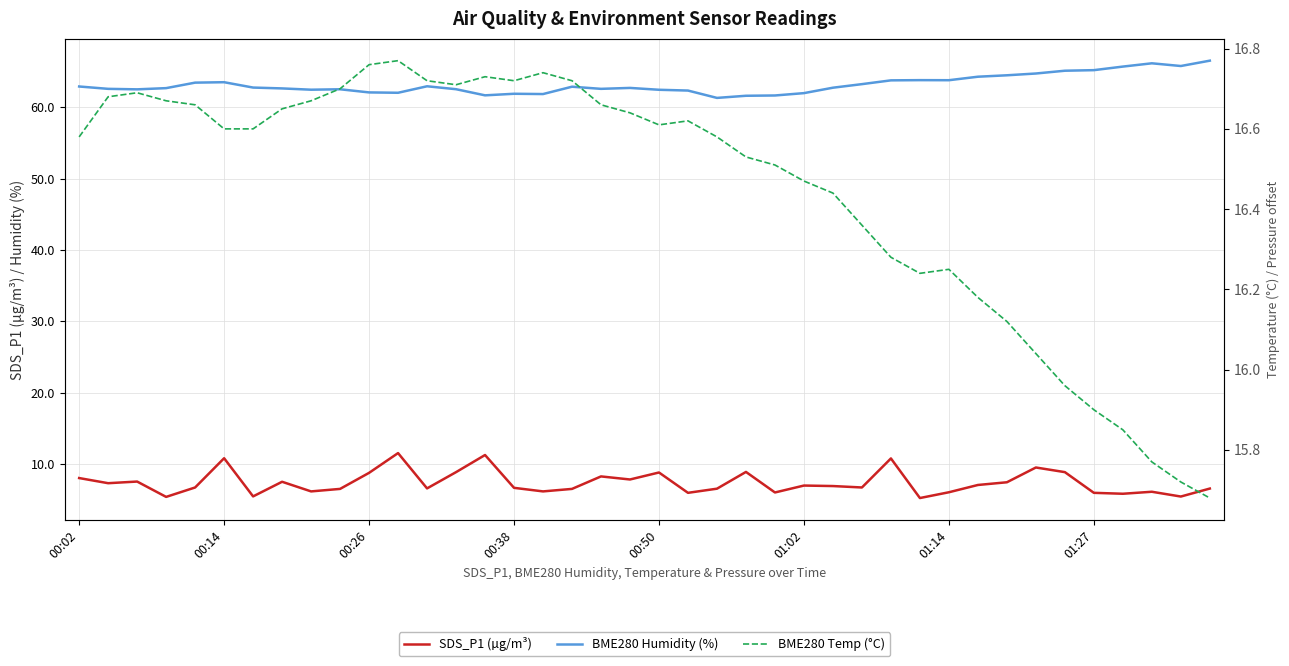

Rank the series by their maximum value, from lowest to highest.

SDS_P1 (µg/m³), BME280 Temp (°C), BME280 Humidity (%)